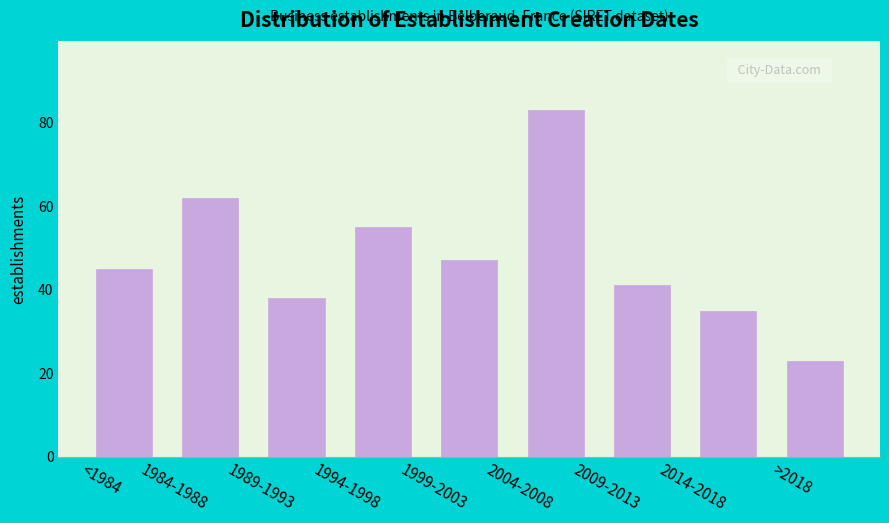

Reading right to left, transcribe all the data shown in this chart.

23	35	41	83	47	55	38	62	45